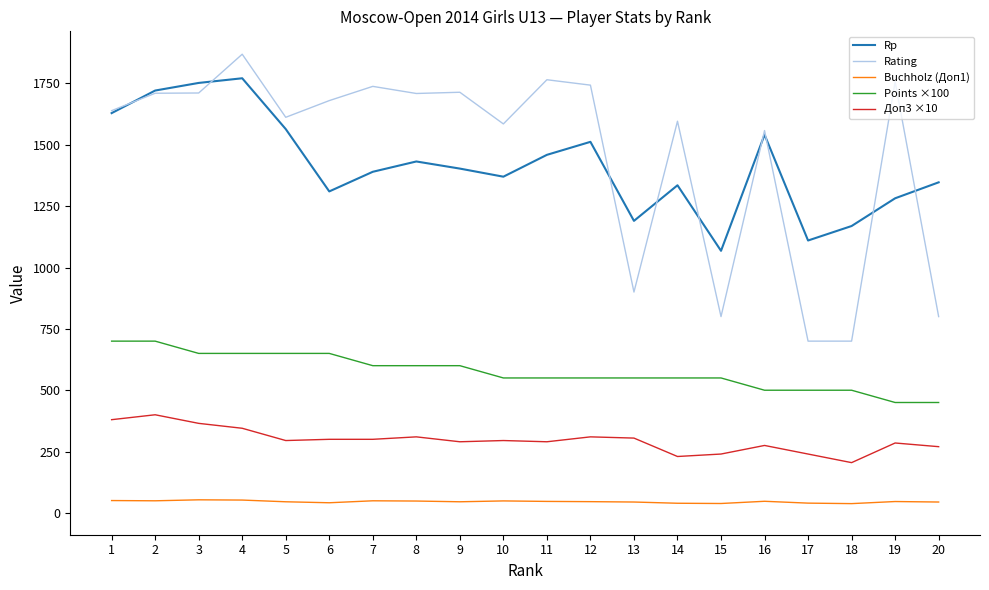

At 9, list the series in order from largest to smallest.

Rating, Rp, Points ×100, Доп3 ×10, Buchholz (Доп1)